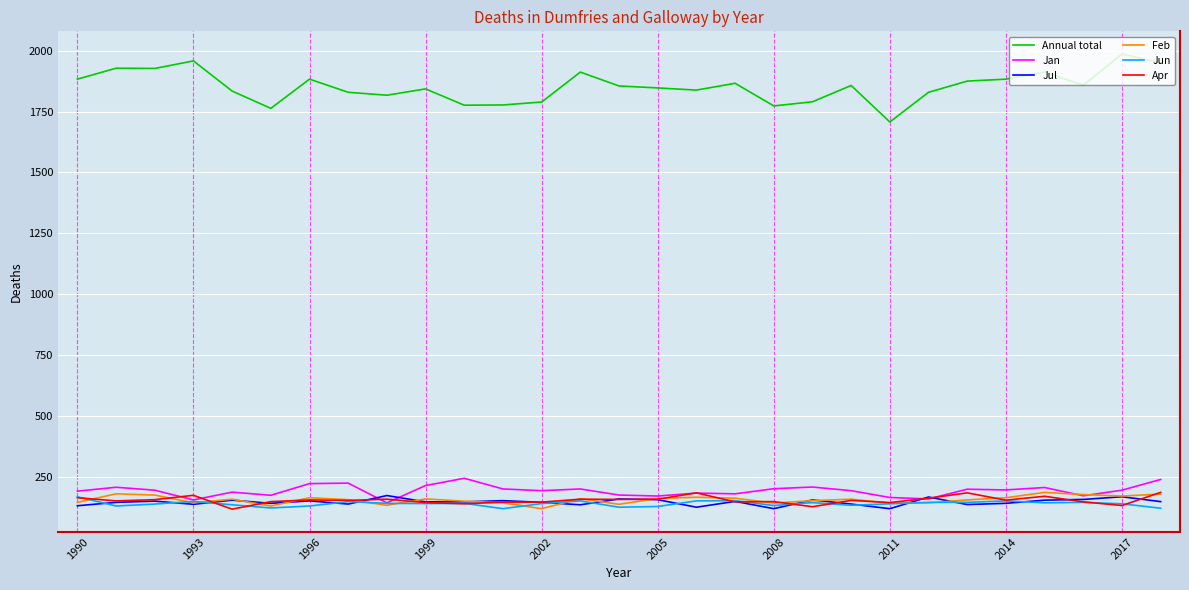

Which series has the widest spread of values?

Annual total